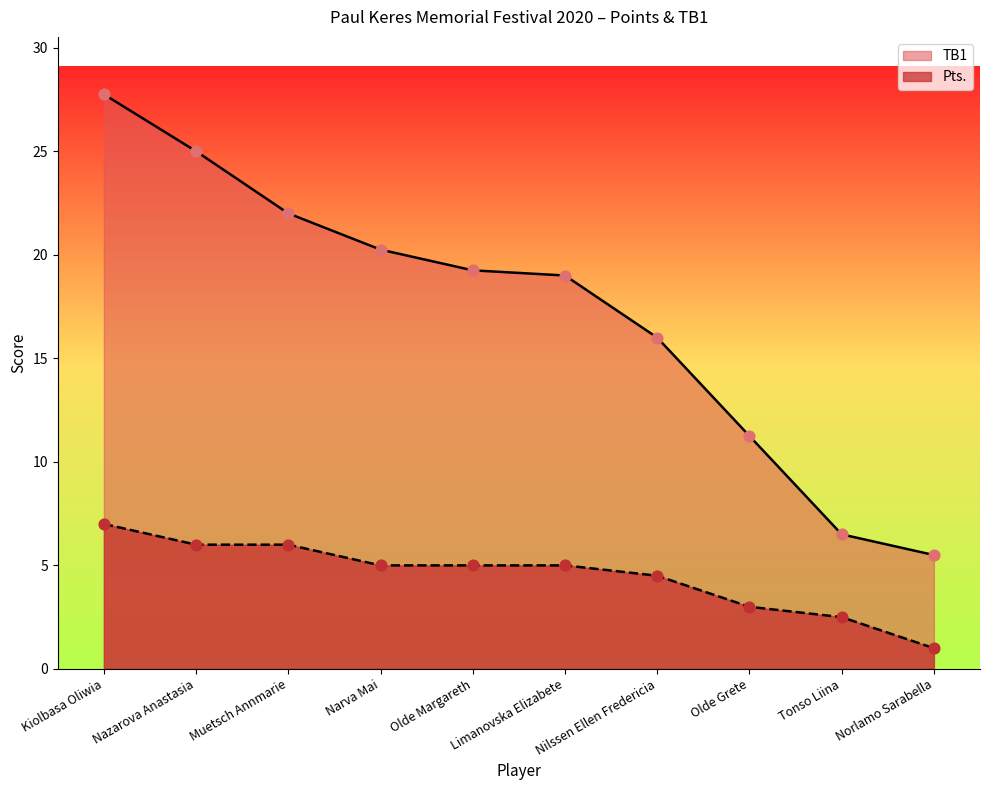

At how many categories does at least one series exceed 19?

5